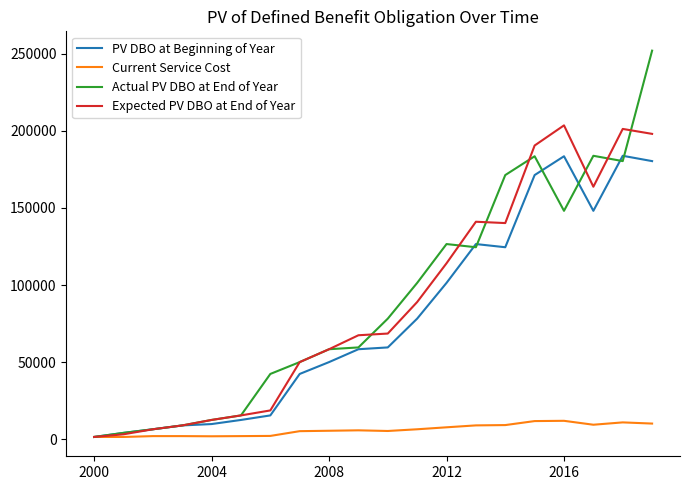

Rank the series by their maximum value, from lowest to highest.

Current Service Cost, PV DBO at Beginning of Year, Expected PV DBO at End of Year, Actual PV DBO at End of Year